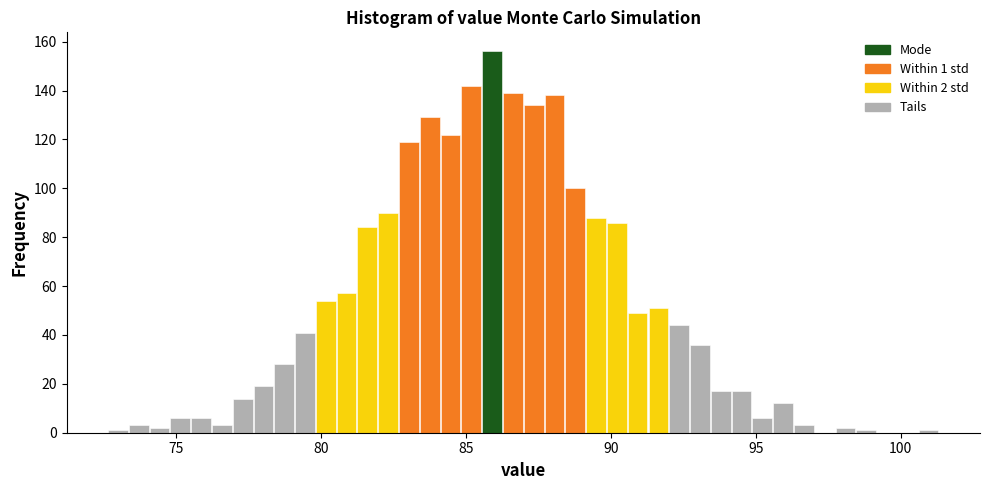

Read against the x-axis, roughly where is the centre of the tallest bar?

86.0